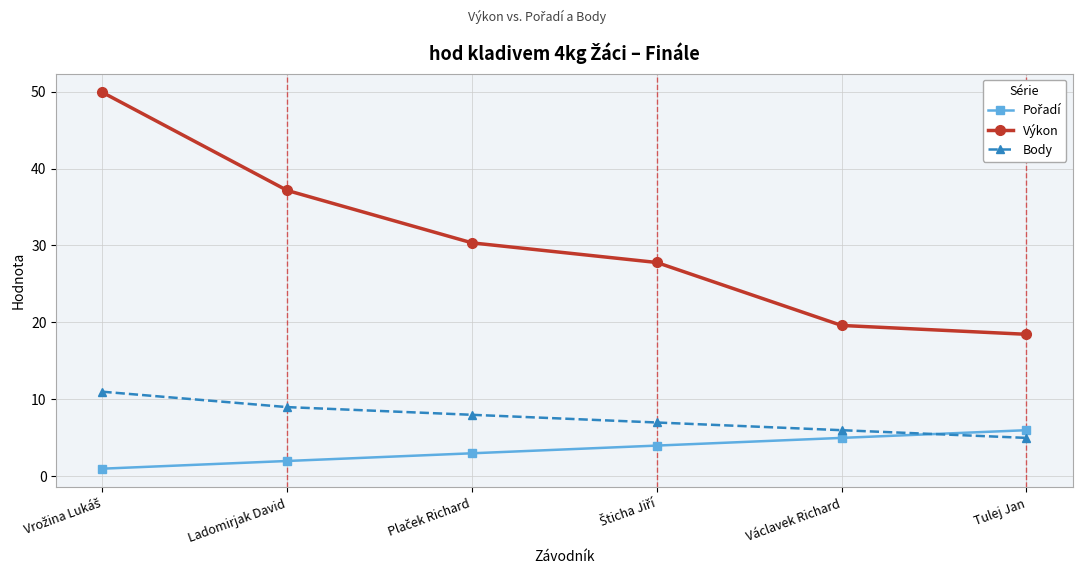

The Body series shows 2.0 at Tulej Jan. True or false?

False